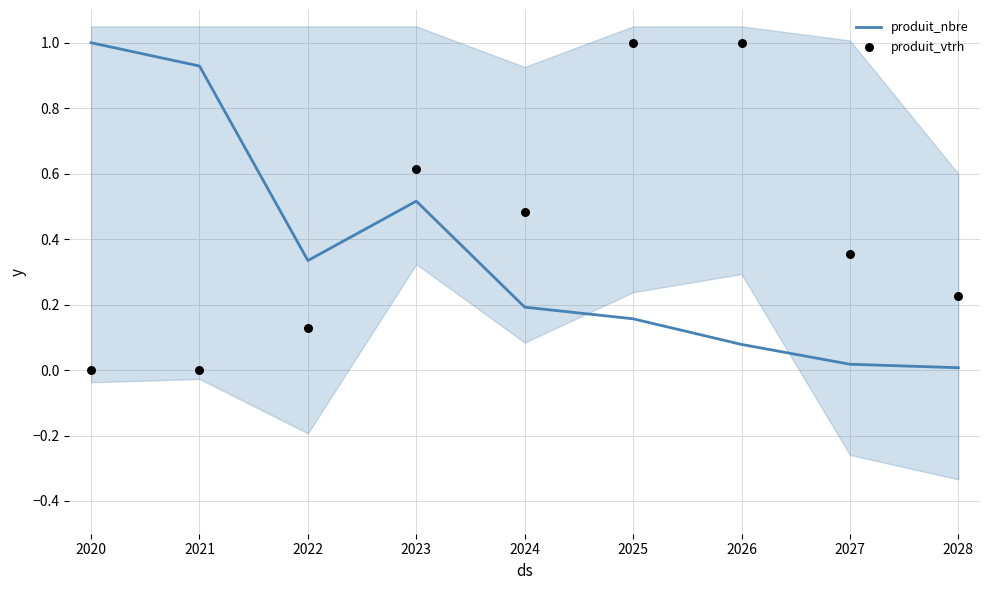

What is the total value across all series at 2022?

0.5